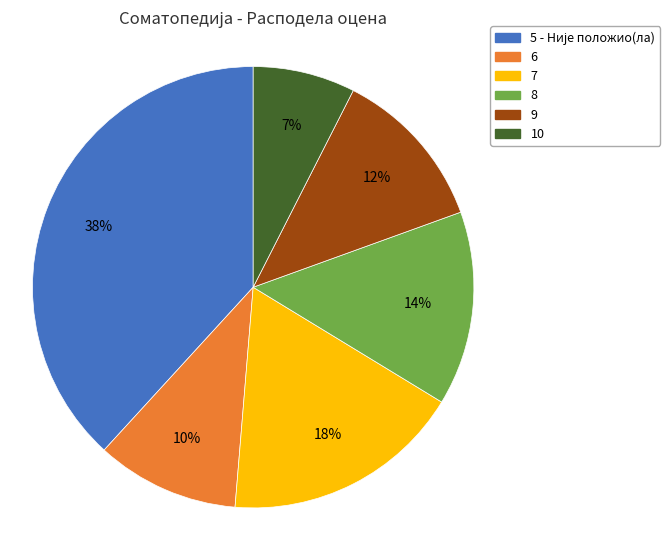

What percentage is the 8 slice, to the nearest percent?

14%